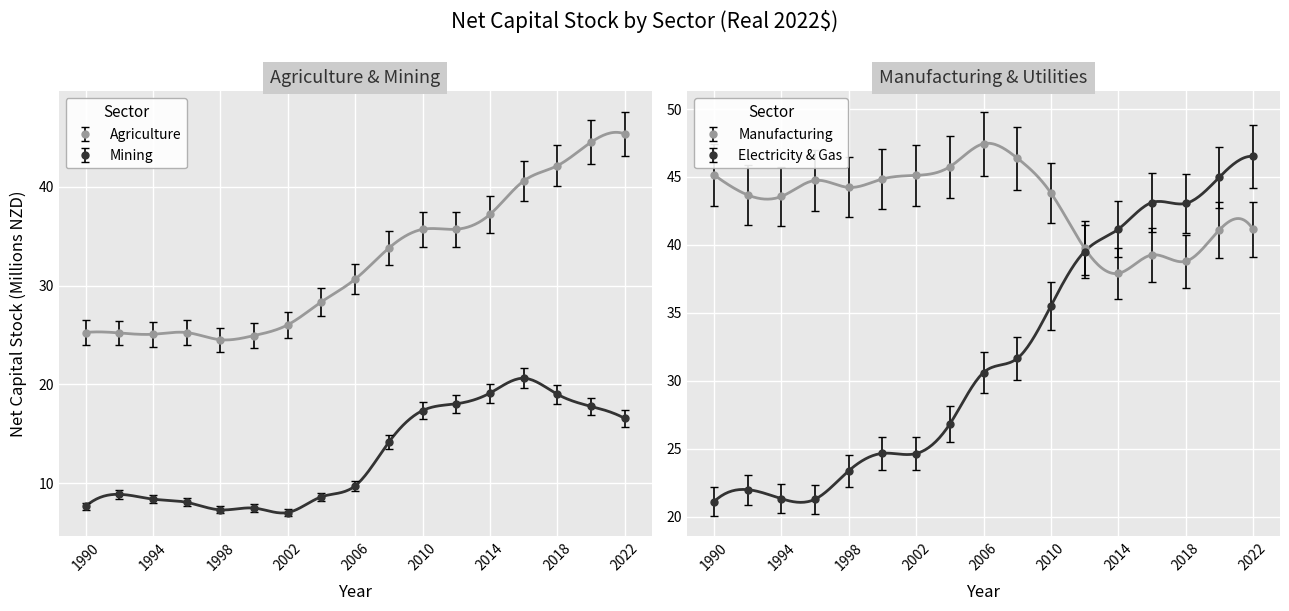

How many intersections are there between Agriculture, Forestry and Fishing and Manufacturing?

1